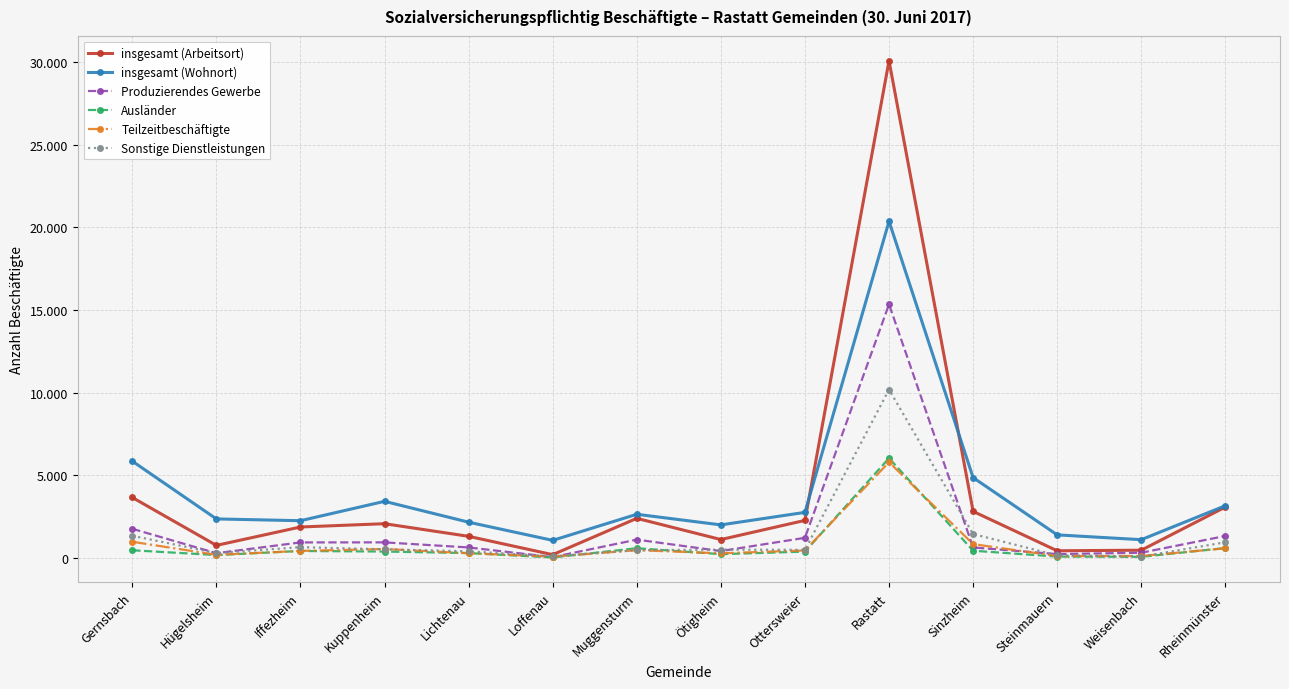

What is the difference between the maximum and second lowest values in the Produzierendes Gewerbe series?

15126